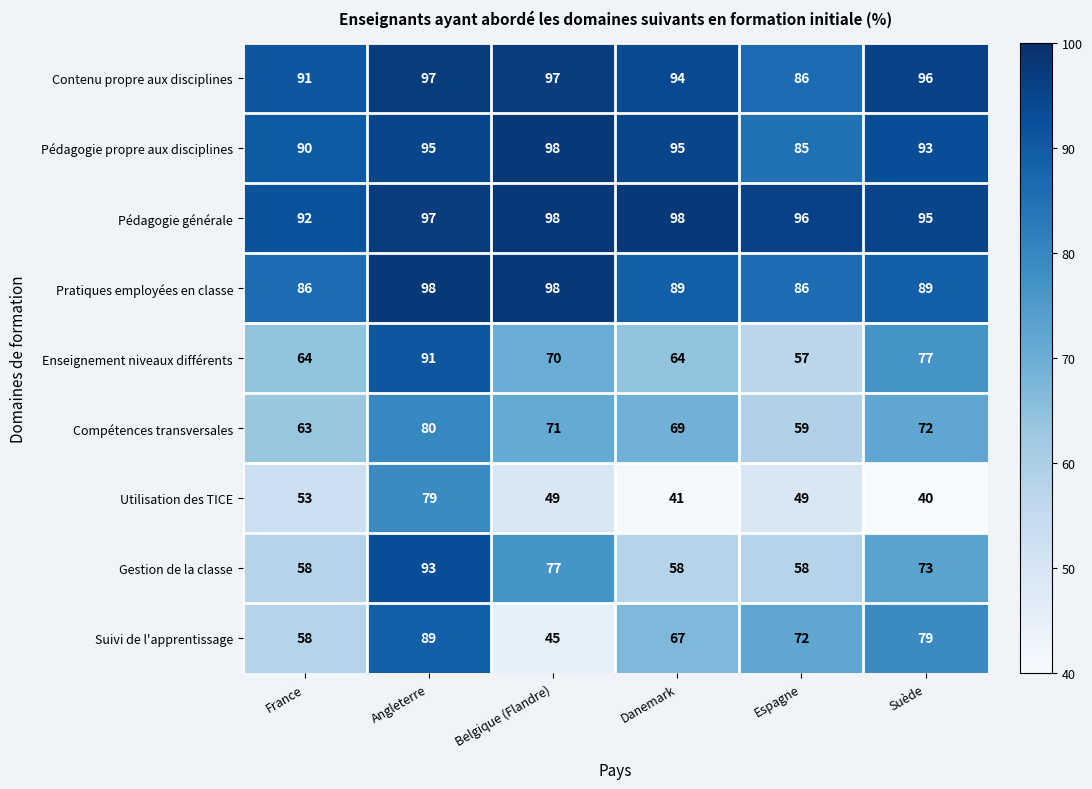

What is the sum of all Pratiques employées en classe values?

546